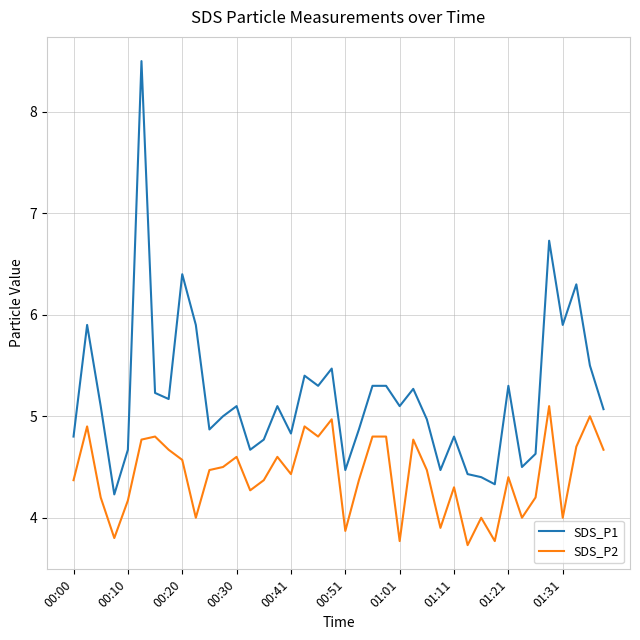

What is the sum of all SDS_P1 values?

208.1